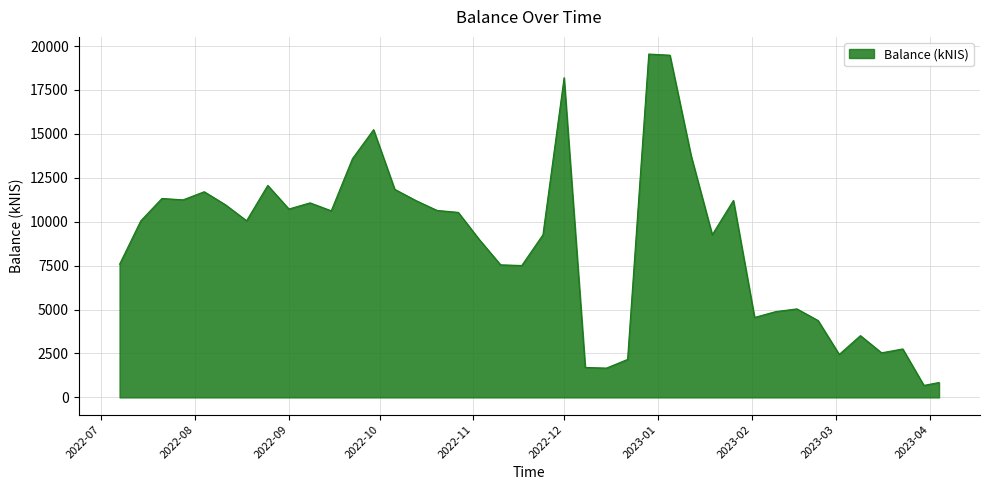

What is the difference between the maximum and minimum values?

18861.3